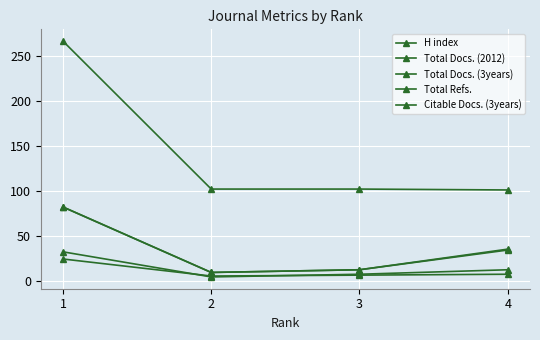

What is the sum of the H index values at 3 and 2?

204